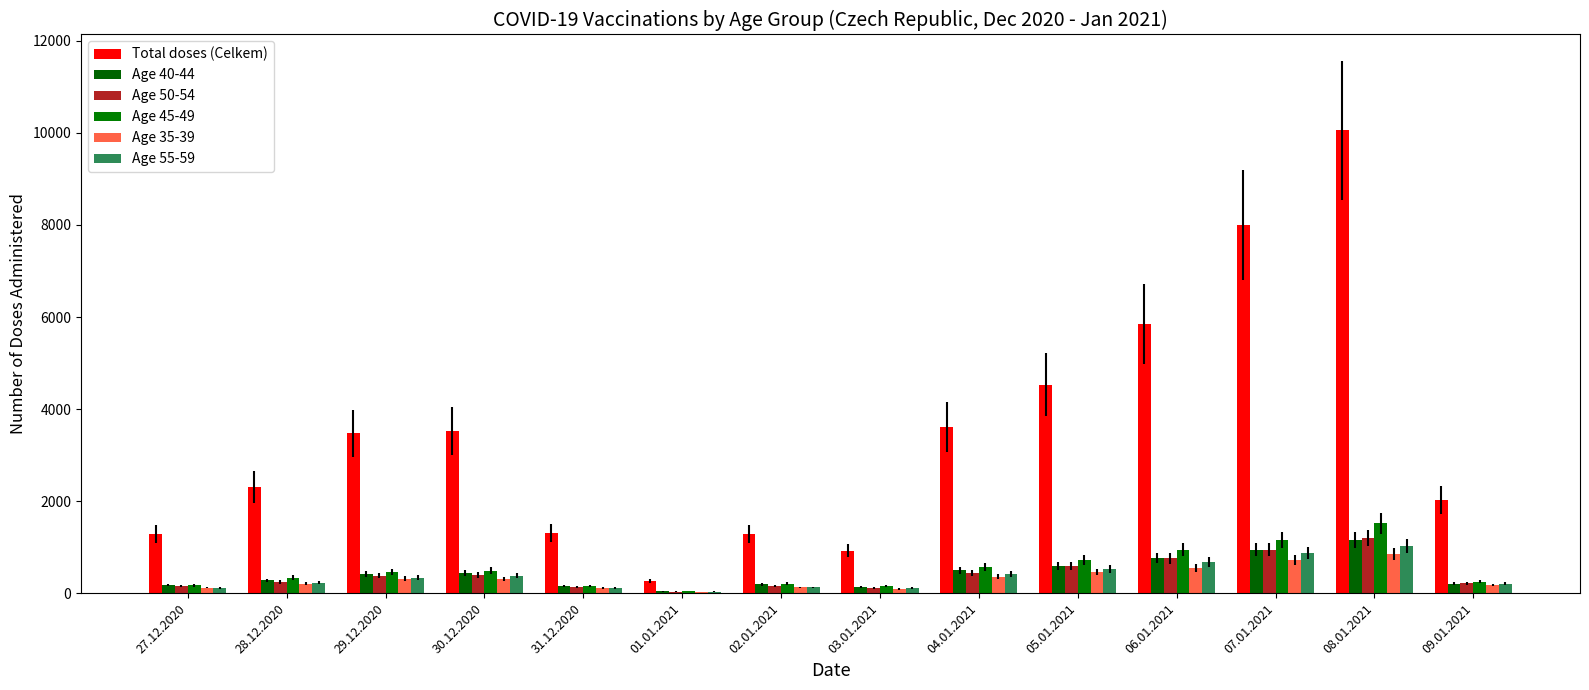

Between 03.01.2021 and 07.01.2021, which series saw the biggest shift?

Total doses (Celkem)